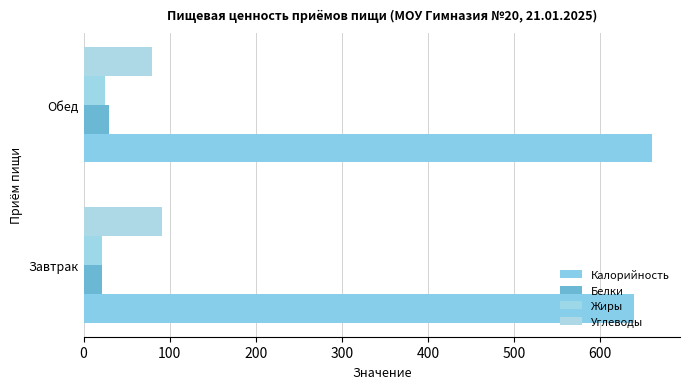

Count the number of categories in the chart.

2